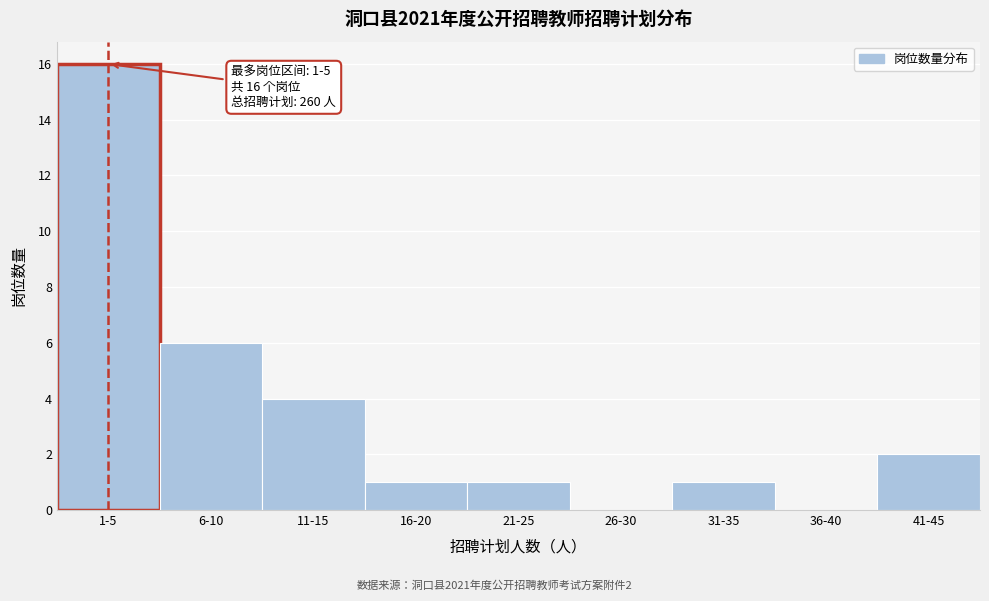

Reading left to right, list all the values displayed in this chart.

1-5=16	6-10=6	11-15=4	16-20=1	21-25=1	26-30=0	31-35=1	36-40=0	41-45=2